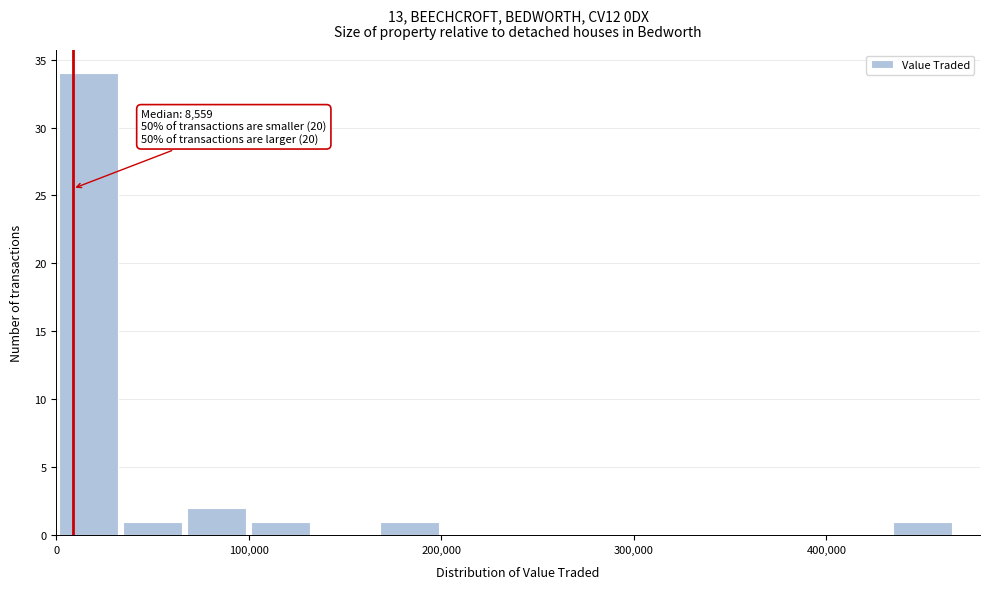

Read against the x-axis, roughly where is the centre of the tallest bar?

20000